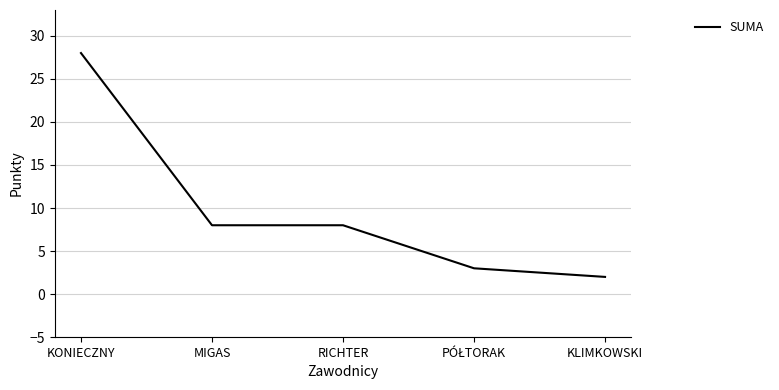

Where does the data first go above 8?

KONIECZNY